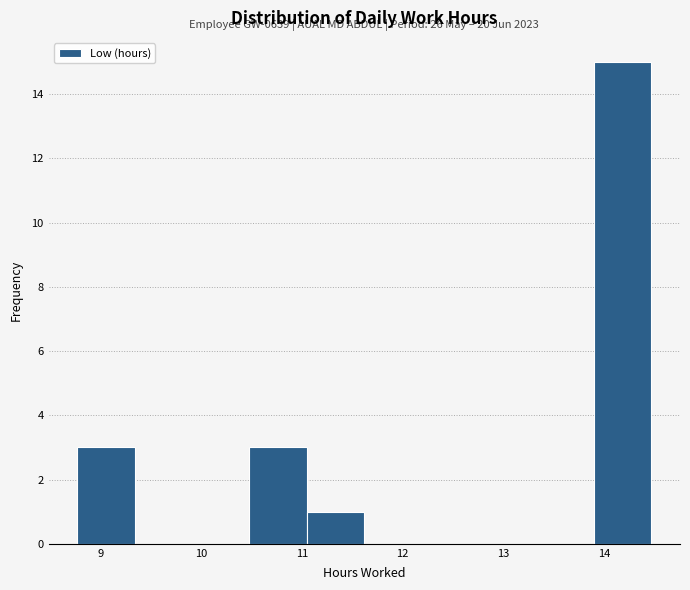

Over which range of the x-axis is the bar tallest?

13.90 to 14.47